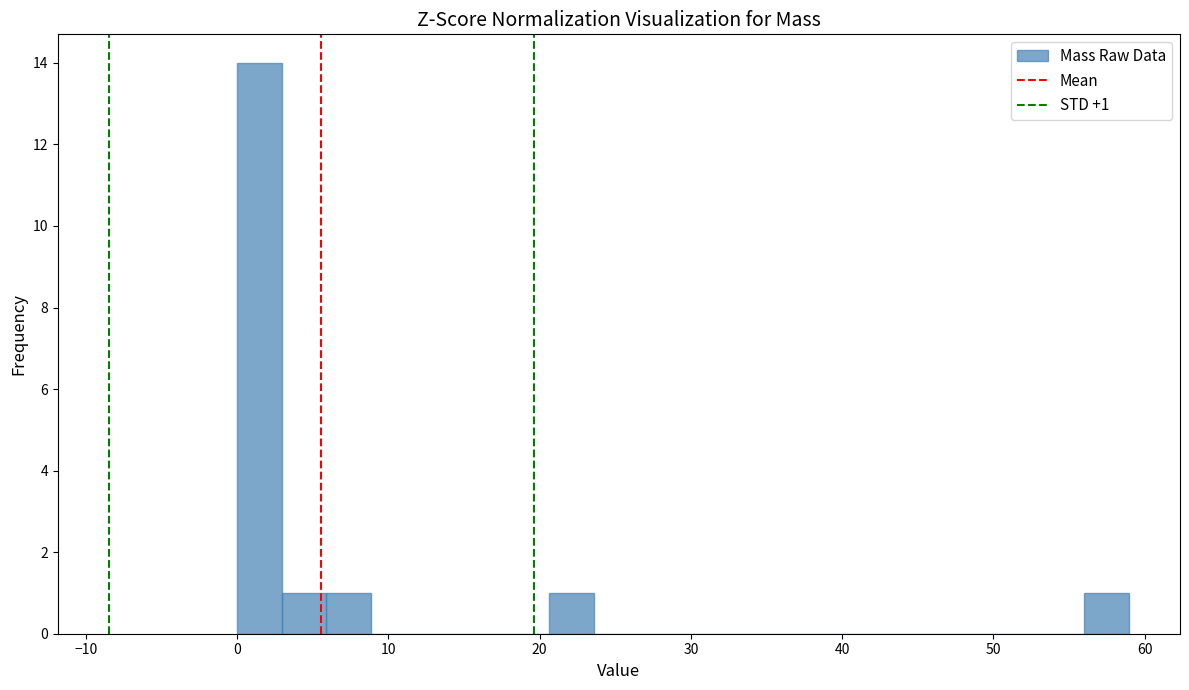

Read against the x-axis, roughly where is the centre of the tallest bar?

1